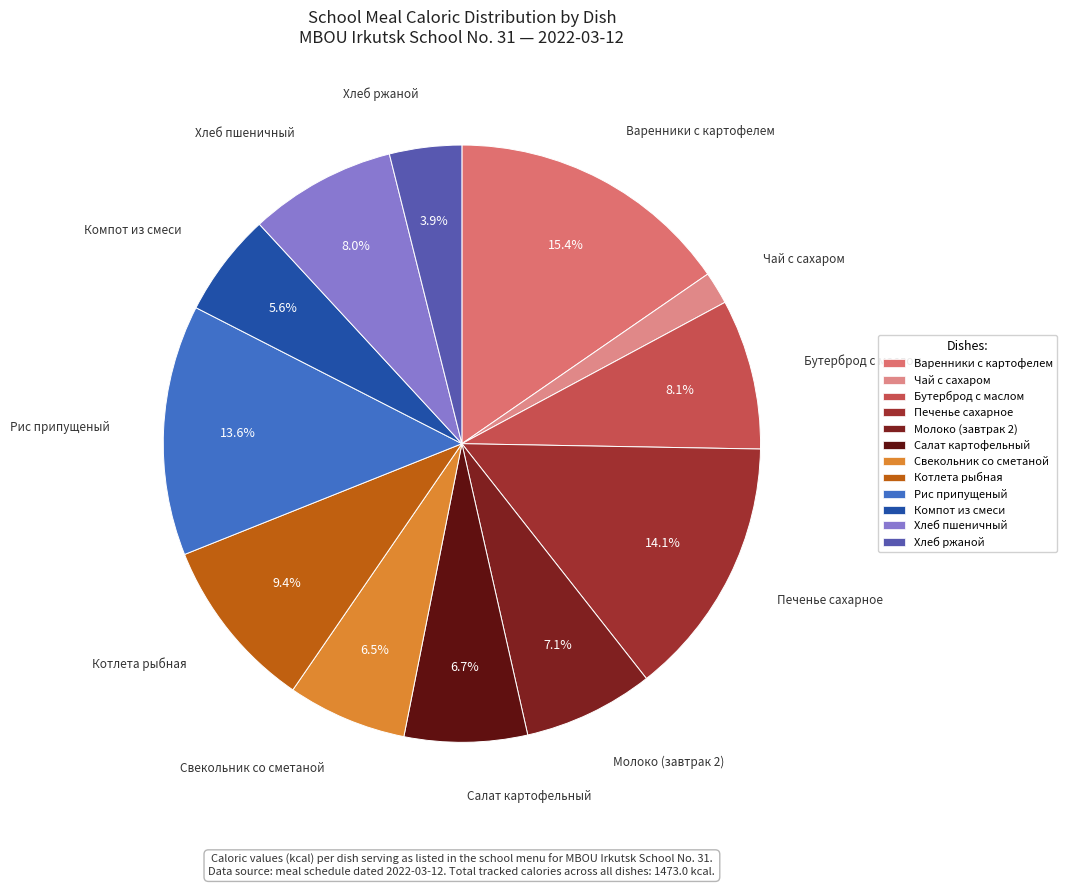

True or false: Свекольник со сметаной accounts for 1% of the total.

False